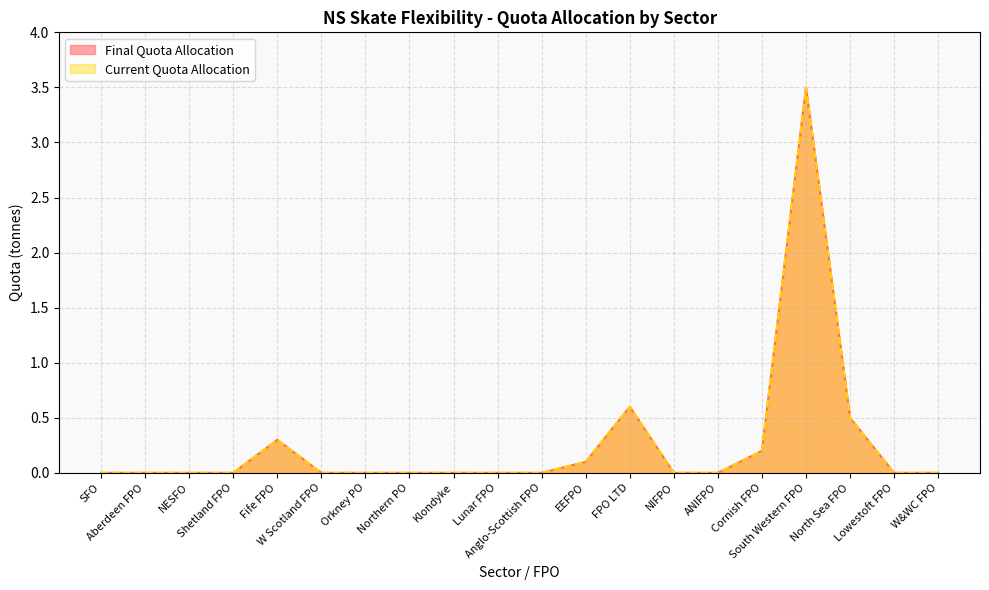

At which category is the sum across all series the highest?

South Western FPO